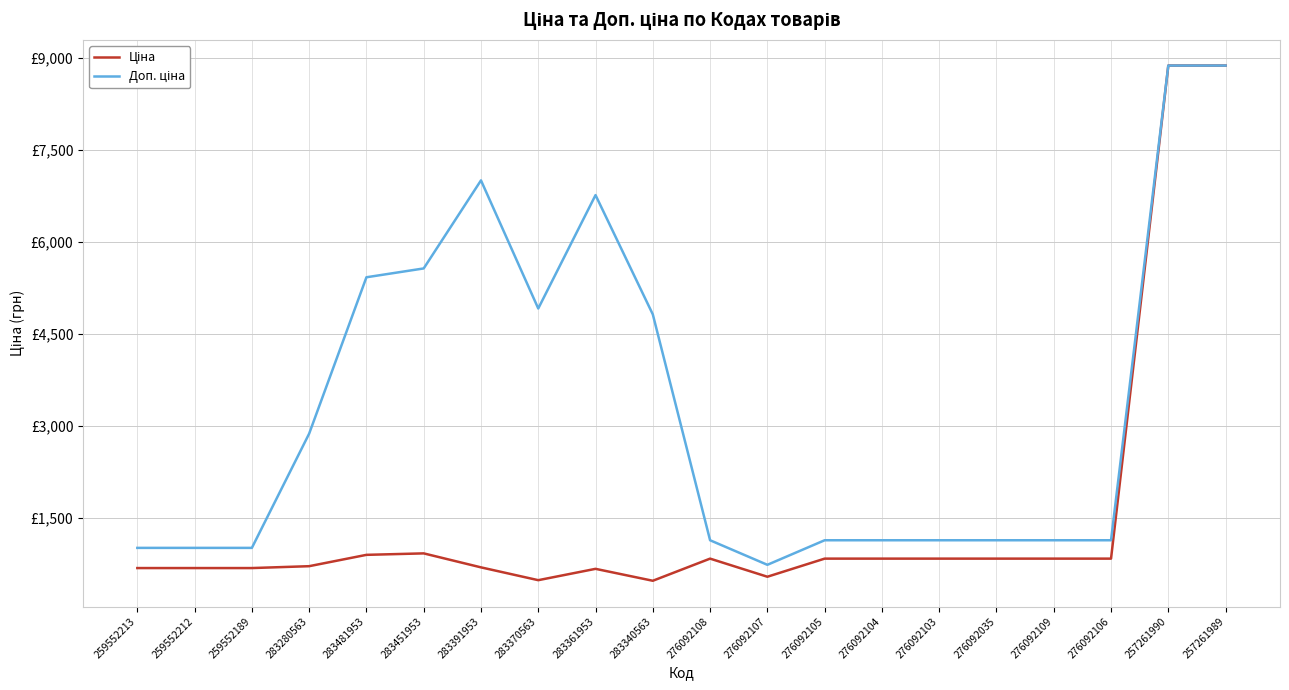

Does the chart have visible grid lines?

Yes